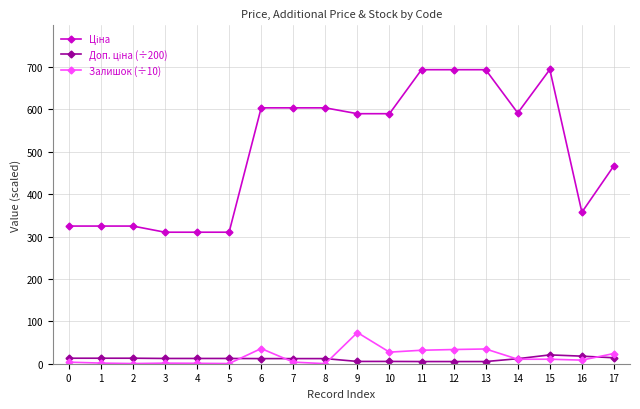

What is the greatest value displayed?

694.3